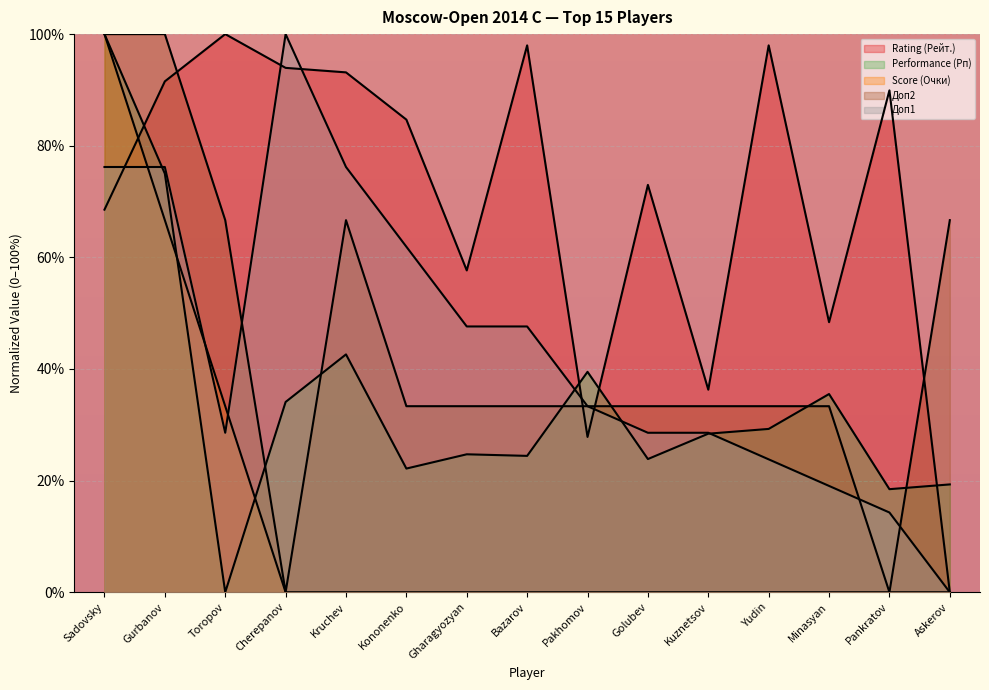

Does the chart display data point markers on the line(s)?

No